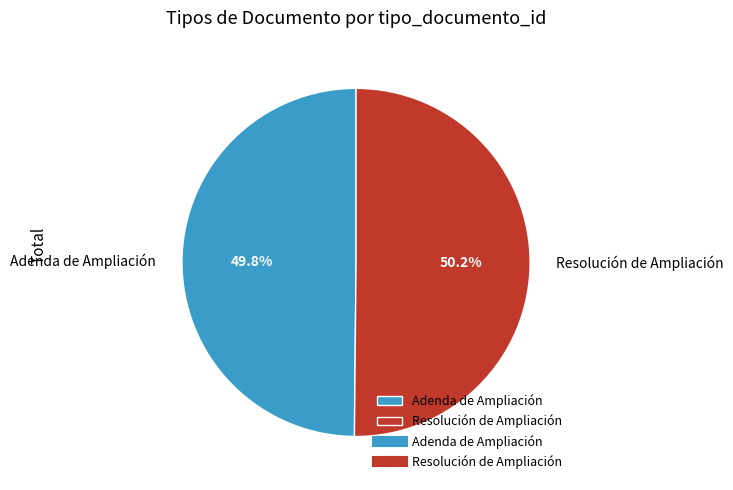

What percentage is NOT represented by Resolución de Ampliación?

49.8%